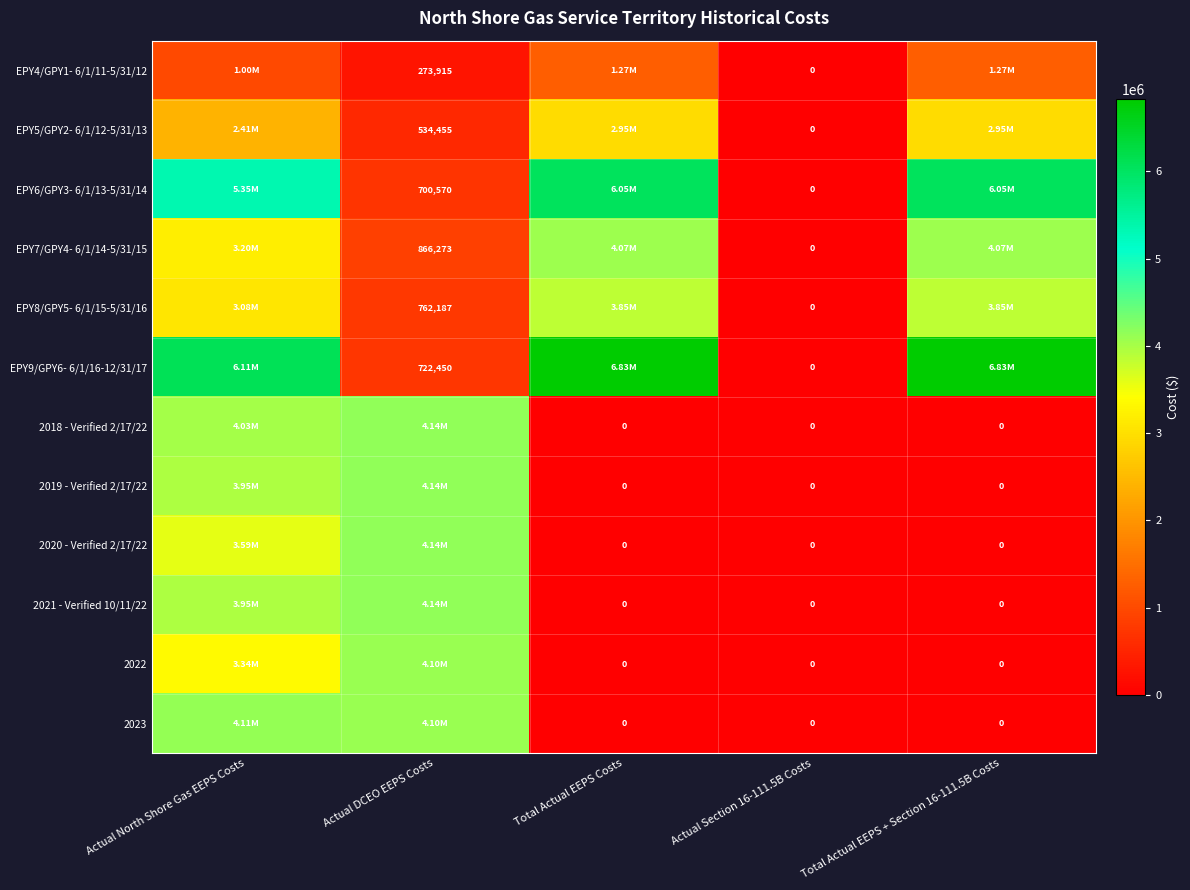

What is the sum of the EPY9/GPY6- 6/1/16-12/31/17 values at Actual Section 16-111.5B Costs and Actual DCEO EEPS Costs?

722450